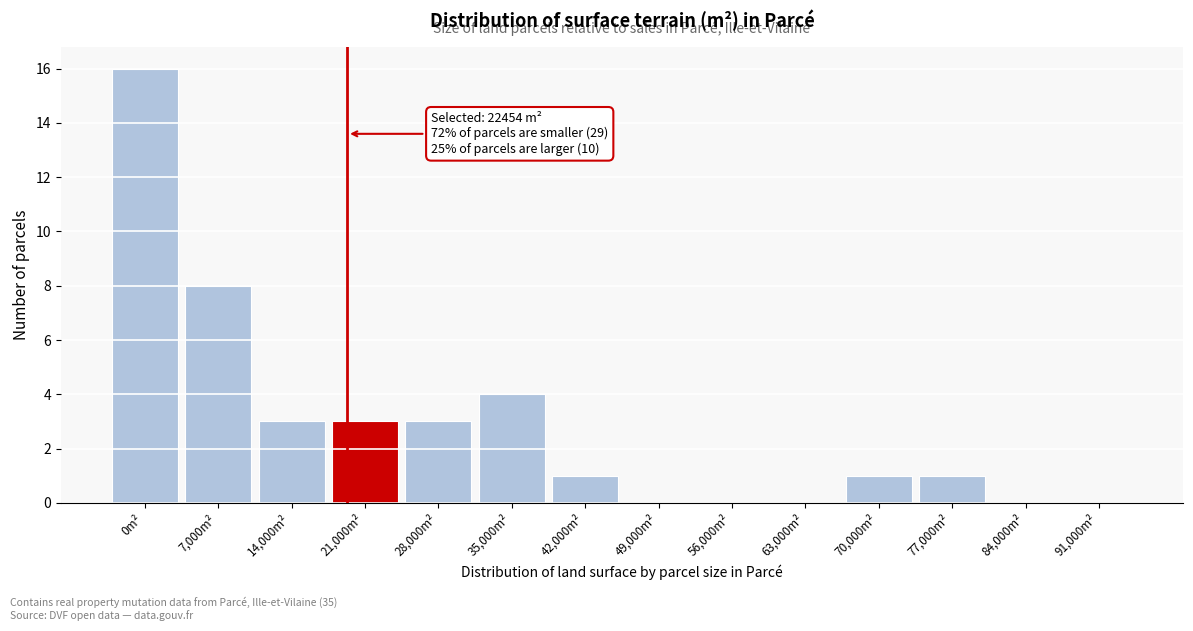

Reading right to left, list all the values displayed in this chart.

91,000m²=0	84,000m²=0	77,000m²=1	70,000m²=1	63,000m²=0	56,000m²=0	49,000m²=0	42,000m²=1	35,000m²=4	28,000m²=3	21,000m²=3	14,000m²=3	7,000m²=8	0m²=16